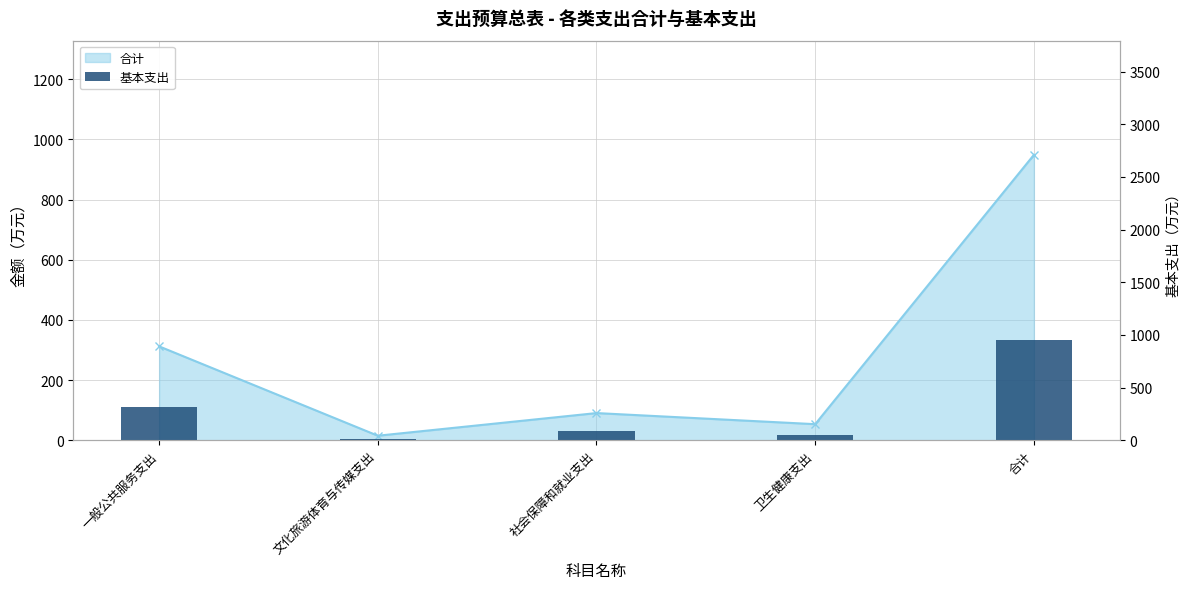

What is the change in value from 文化旅游体育与传媒支出 to 社会保障和就业支出?

+75.2